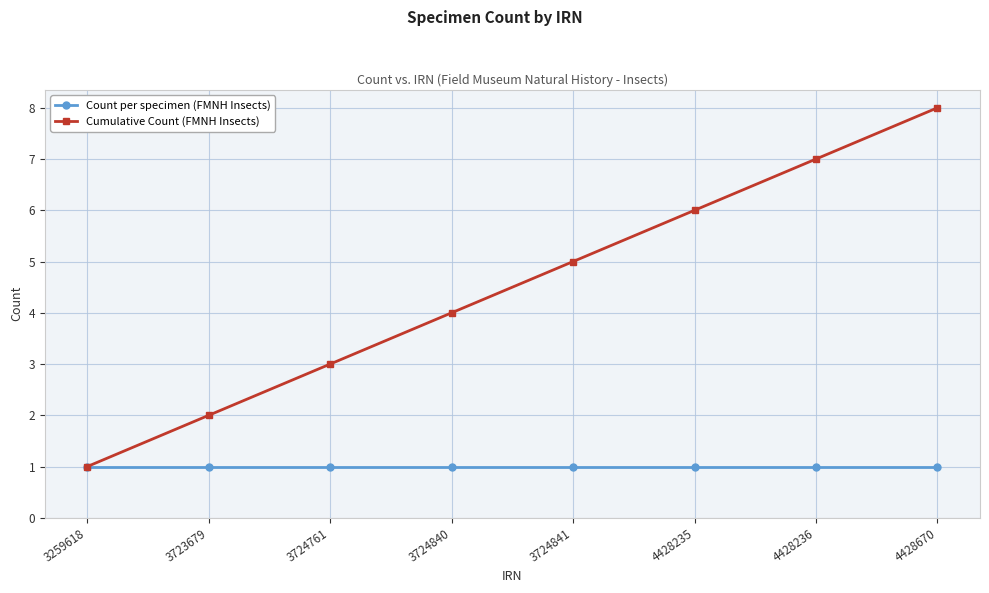

What is the spread (max minus min) of values at 4428235?

5